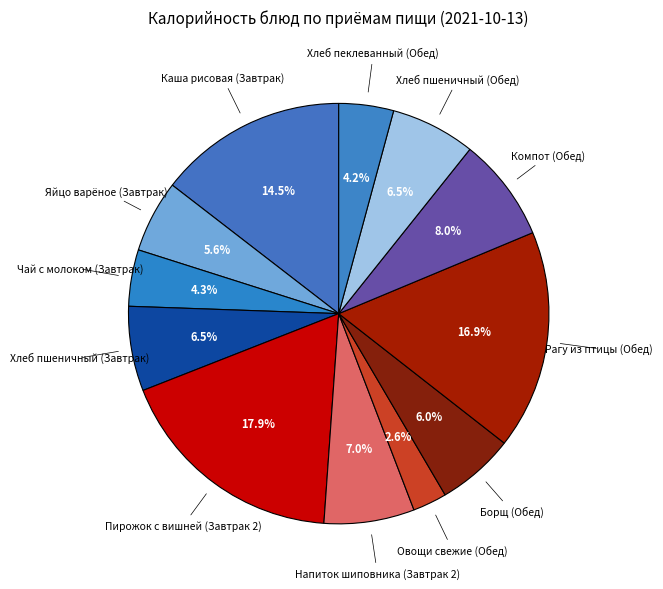

How many slices are in this pie chart?

12